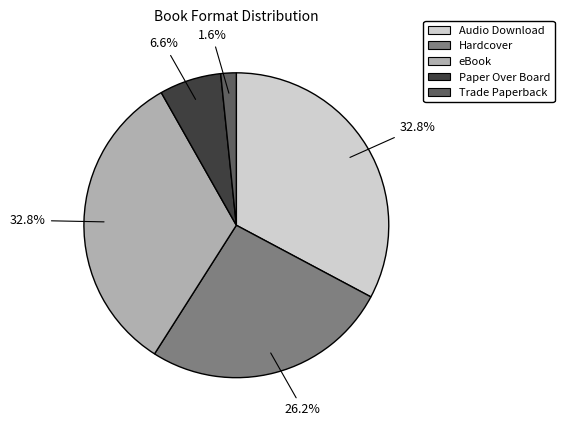

Is there a majority slice in this chart?

No